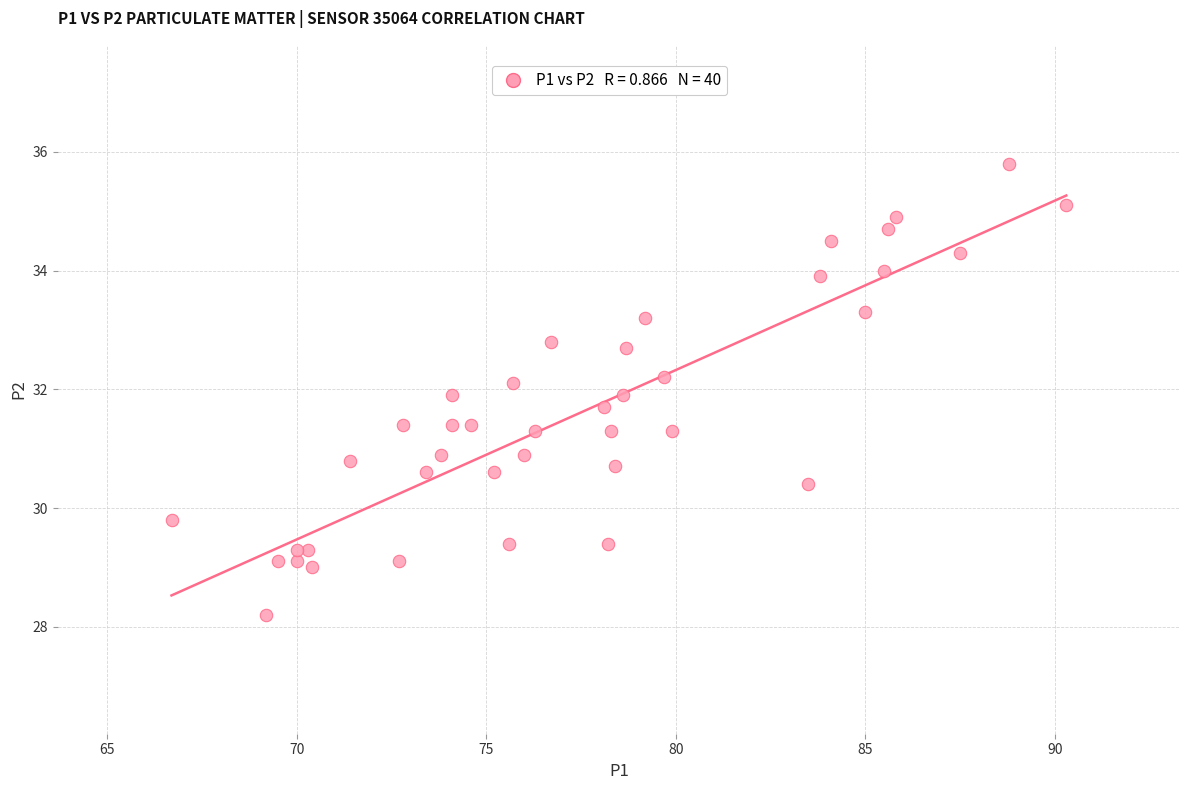

What is the range of X values (max minus min)?

23.6